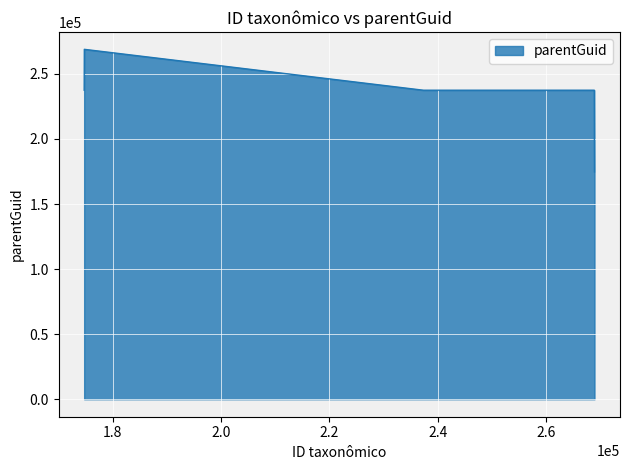

How many values are below 237504?

1